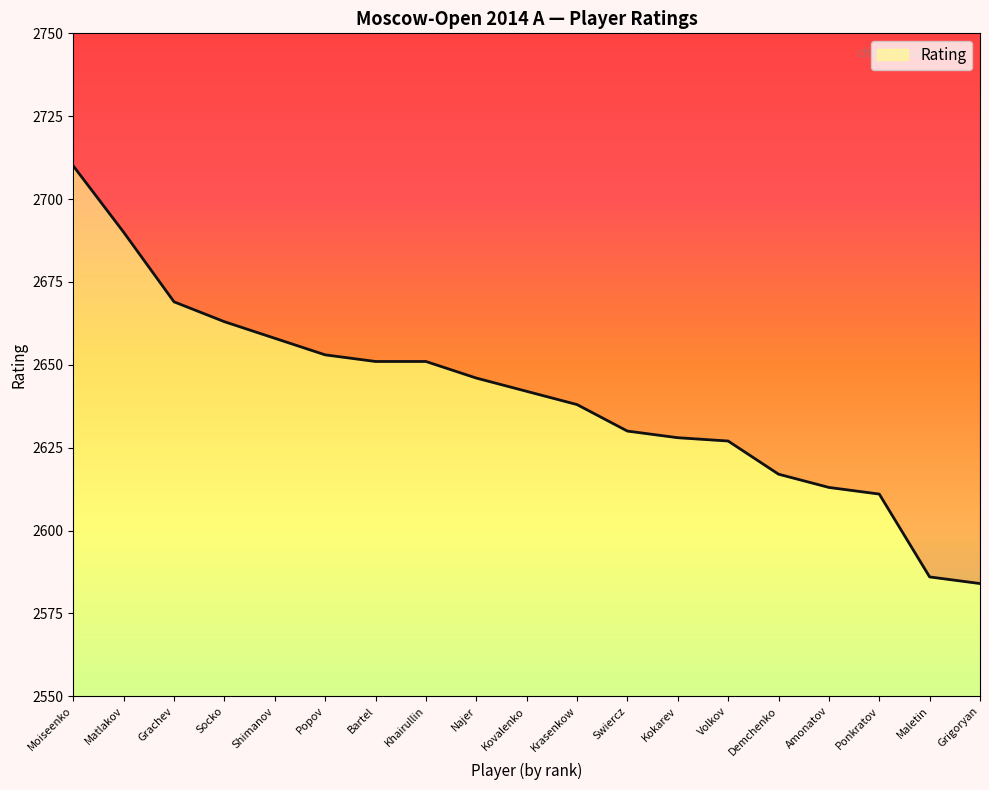

At which label does the data first exceed 2642?

Moiseenko